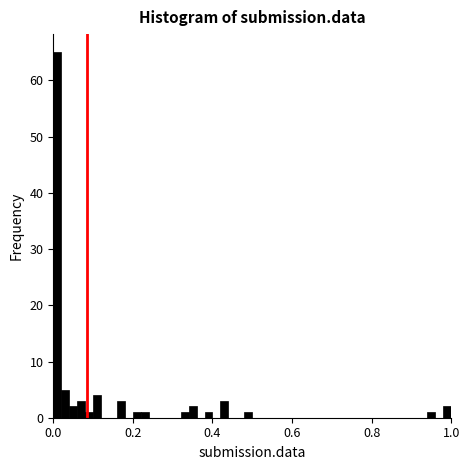

Read against the x-axis, roughly where is the centre of the tallest bar?

0.02